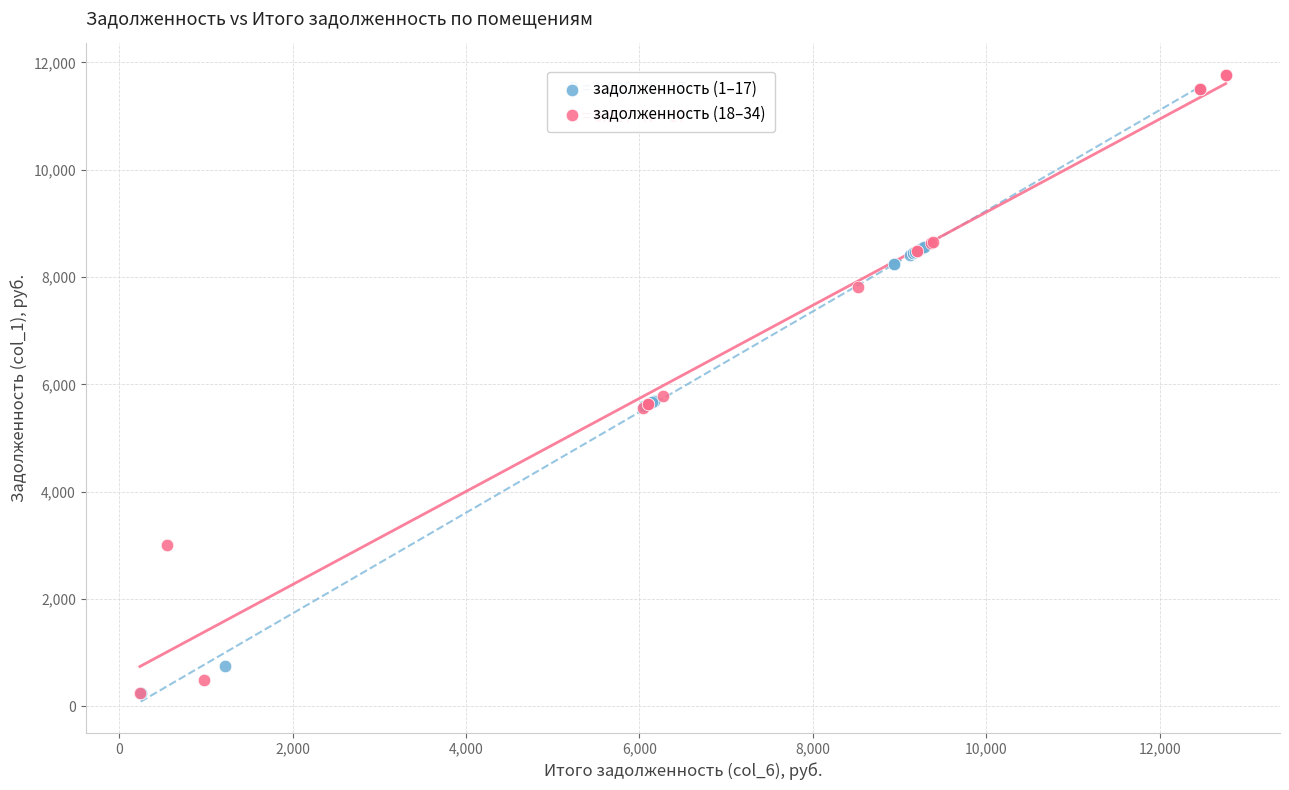

What are all the series names shown in the legend?

задолженность (1–17), задолженность (18–34)